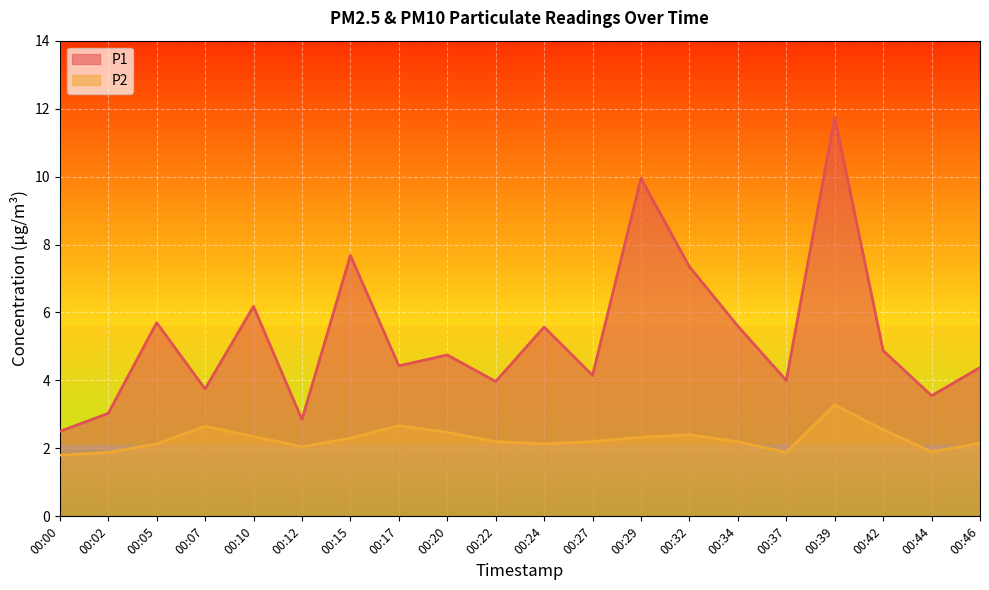

List the series in order of their overall mean, highest first.

P1, P2